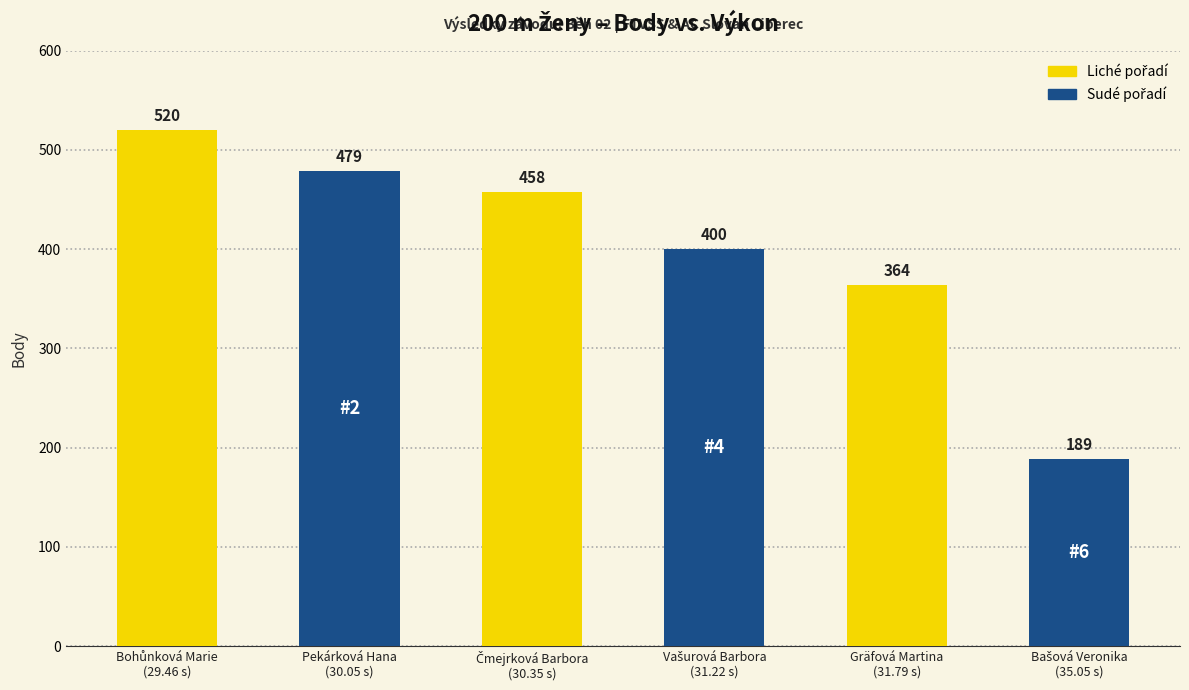

What is the value of the 1st bar from the left?

520